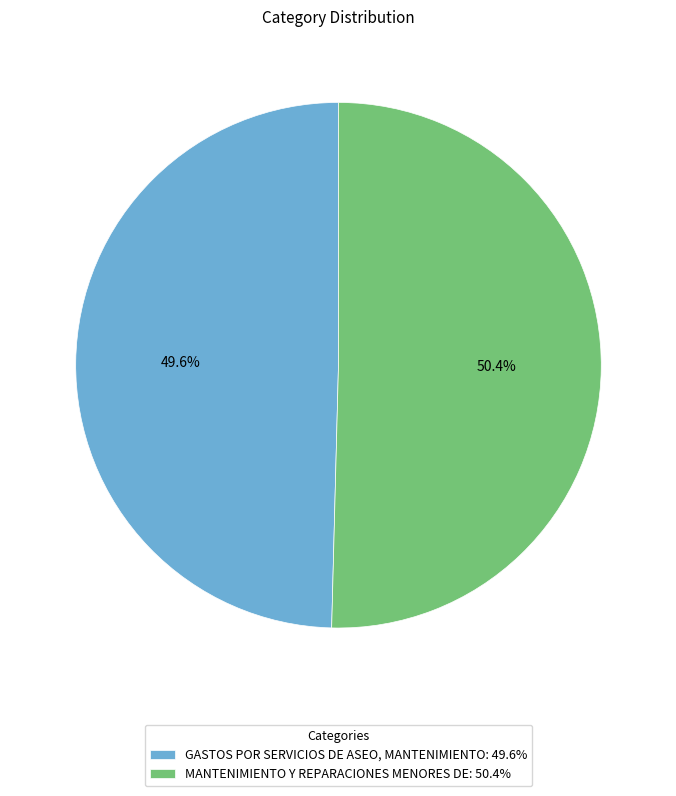

Is it true that MANTENIMIENTO Y REPARACIONES MENORES DE is 50% of the pie?

True